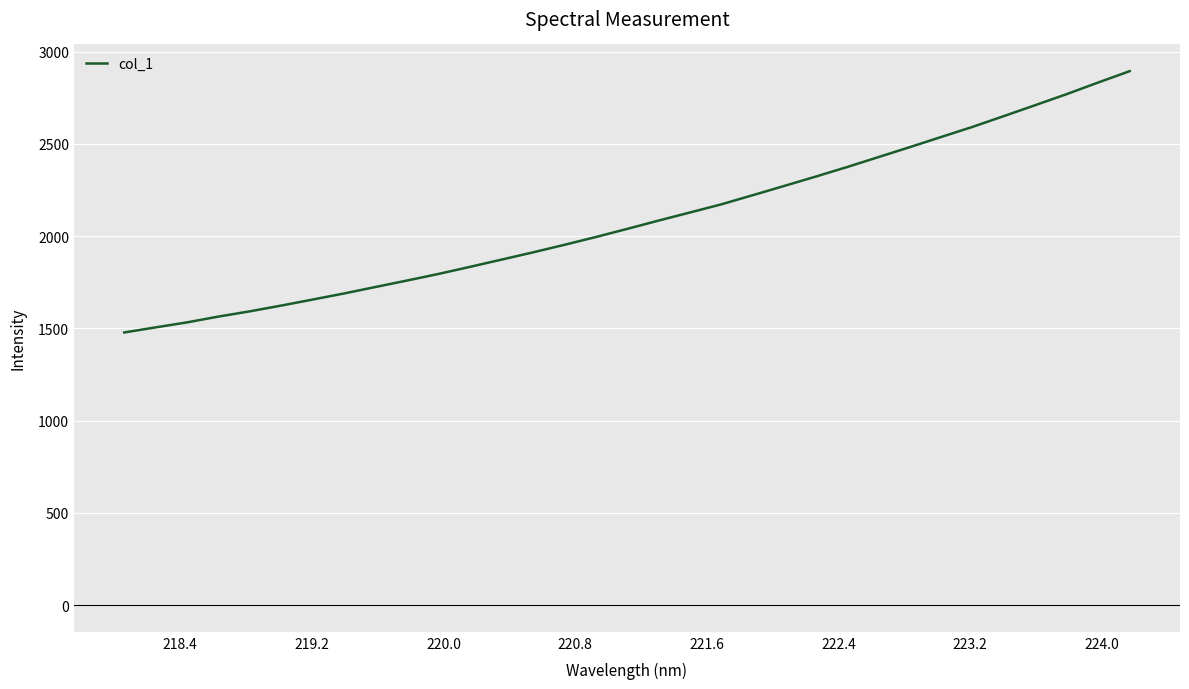

What is the difference between the maximum and minimum values?

1416.5